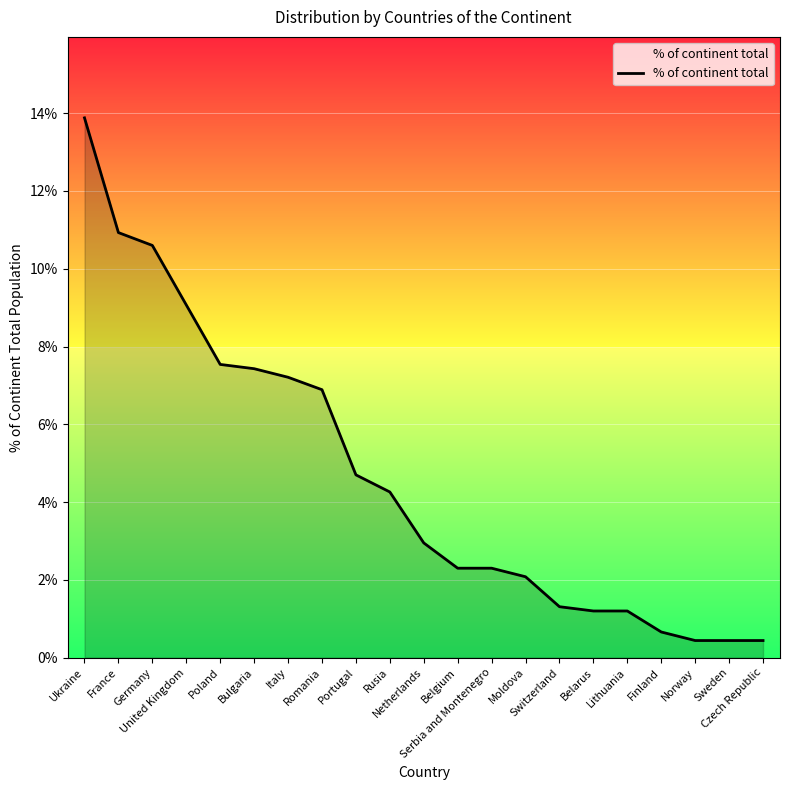

What is the sum of all values?

97.8